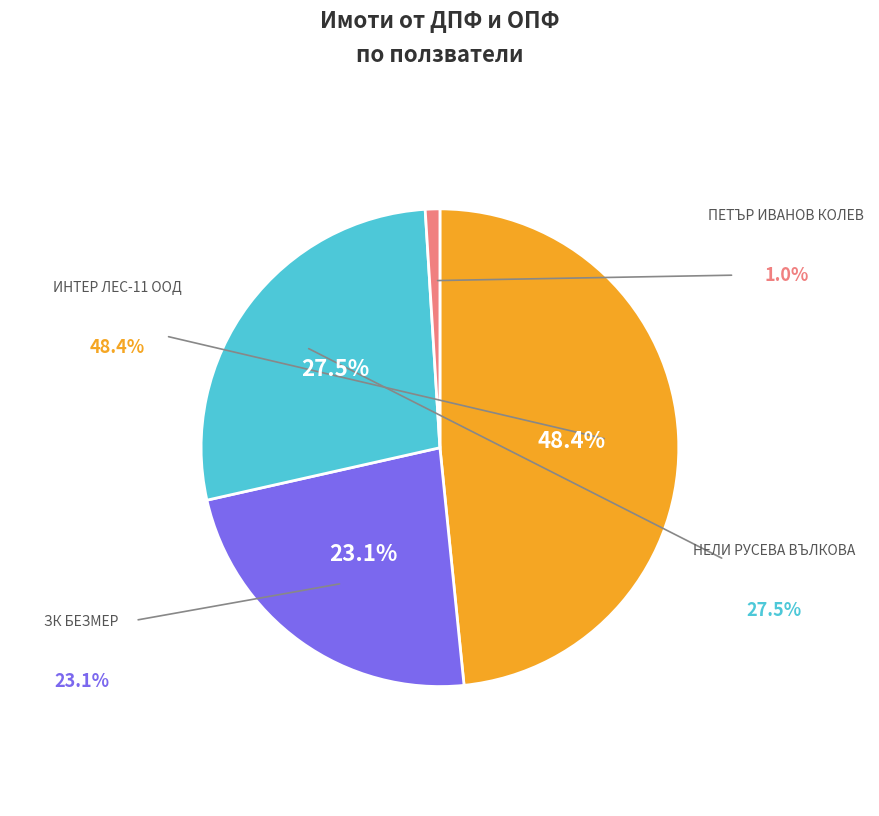

Is there a majority slice in this chart?

No